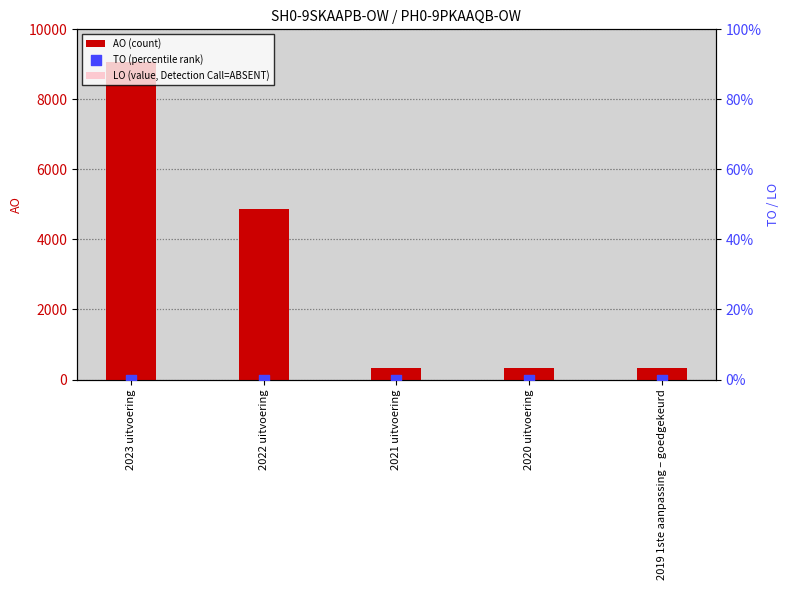

Which series reaches the maximum Y coordinate?

AO (count)